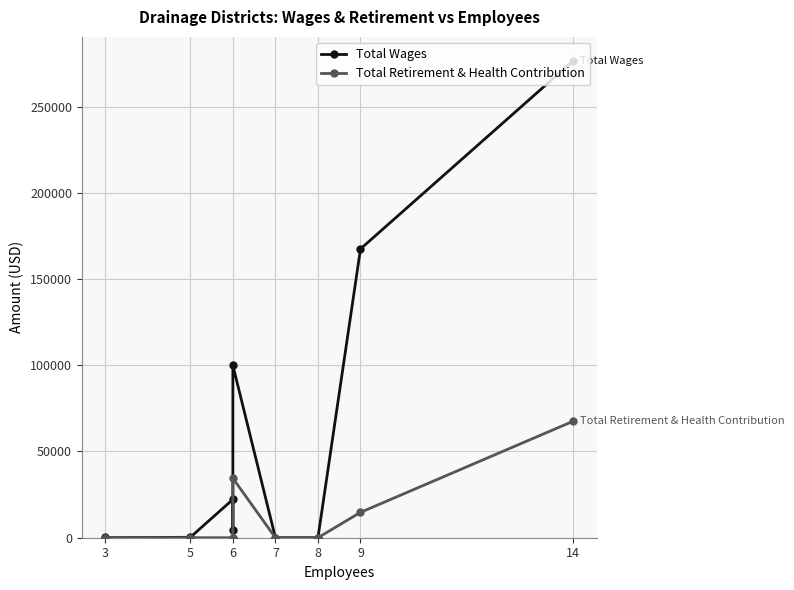

What is the difference between the second highest and second lowest values in the Total Wages series?

167466